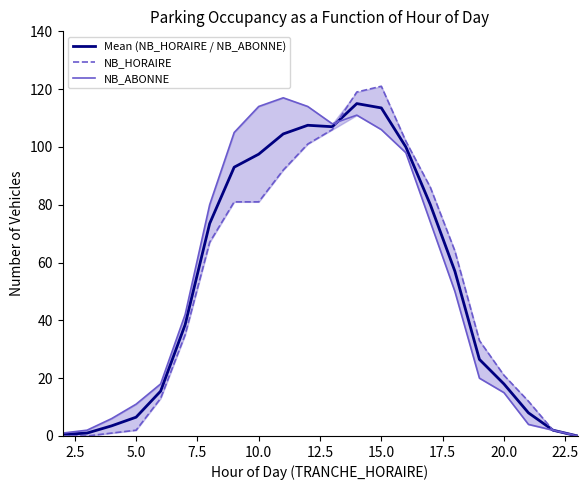

How many lines are shown in the chart?

3